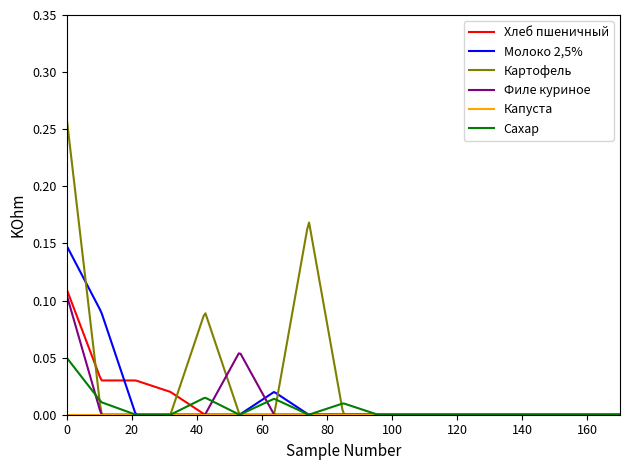

Does the chart display data point markers on the line(s)?

No